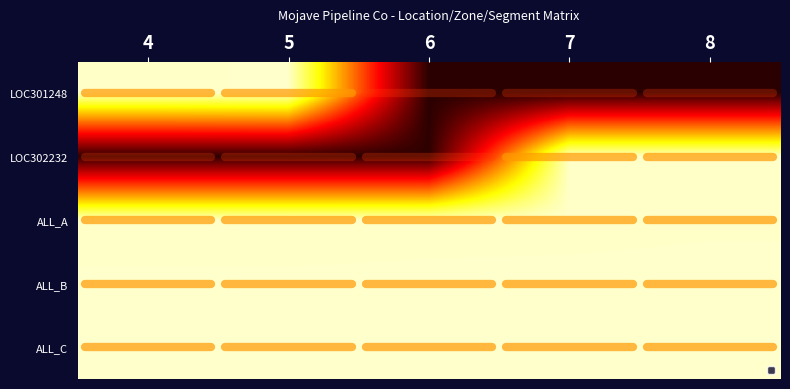

What is the difference between the highest and lowest values at 4?

253339